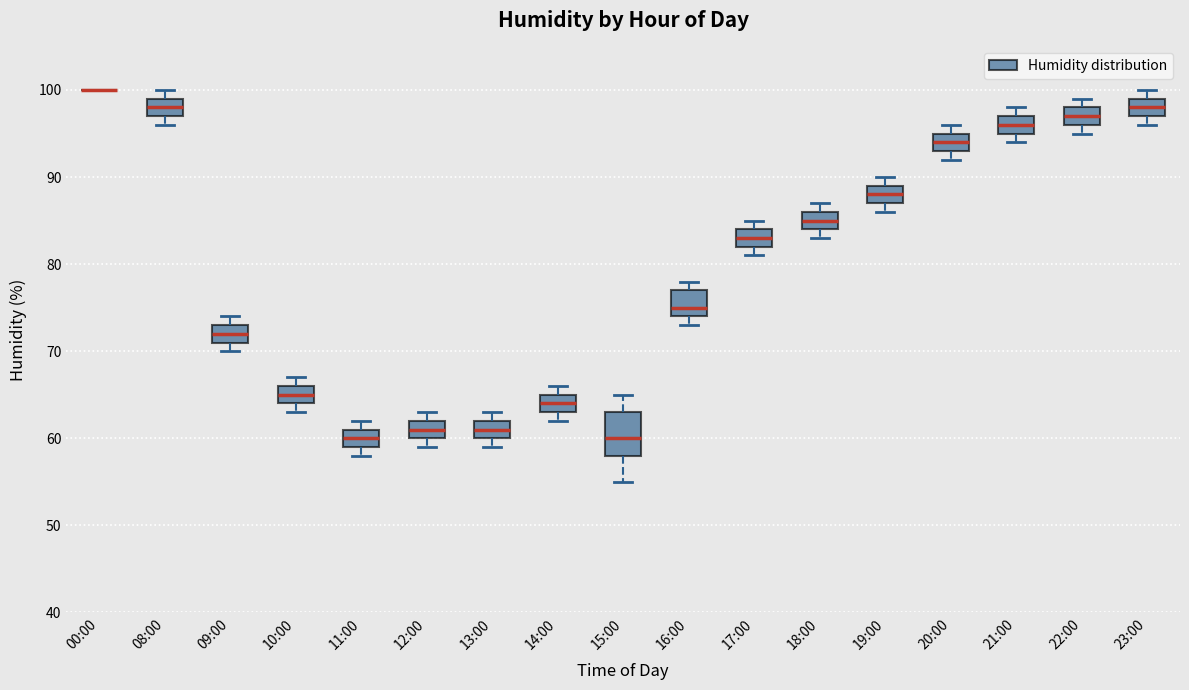

Reading left to right, transcribe this box plot: for each box, give where its median line is, the range the box spans, and where its two whiskers end, as read against the y-axis. The values are not printed on the chart, so give them approximately, as read against the axis.

00:00: box collapsed to a line at 100, whiskers 100 to 100
08:00: median 98, box 97 to 99, whiskers 96 to 100
09:00: median 72, box 71 to 73, whiskers 70 to 74
10:00: median 65, box 64 to 66, whiskers 63 to 67
11:00: median 60, box 59 to 61, whiskers 58 to 62
12:00: median 61, box 60 to 62, whiskers 59 to 63
13:00: median 61, box 60 to 62, whiskers 59 to 63
14:00: median 64, box 63 to 65, whiskers 62 to 66
15:00: median 60, box 58 to 63, whiskers 55 to 65
16:00: median 75, box 74 to 77, whiskers 73 to 78
17:00: median 83, box 82 to 84, whiskers 81 to 85
18:00: median 85, box 84 to 86, whiskers 83 to 87
19:00: median 88, box 87 to 89, whiskers 86 to 90
20:00: median 94, box 93 to 95, whiskers 92 to 96
21:00: median 96, box 95 to 97, whiskers 94 to 98
22:00: median 97, box 96 to 98, whiskers 95 to 99
23:00: median 98, box 97 to 99, whiskers 96 to 100